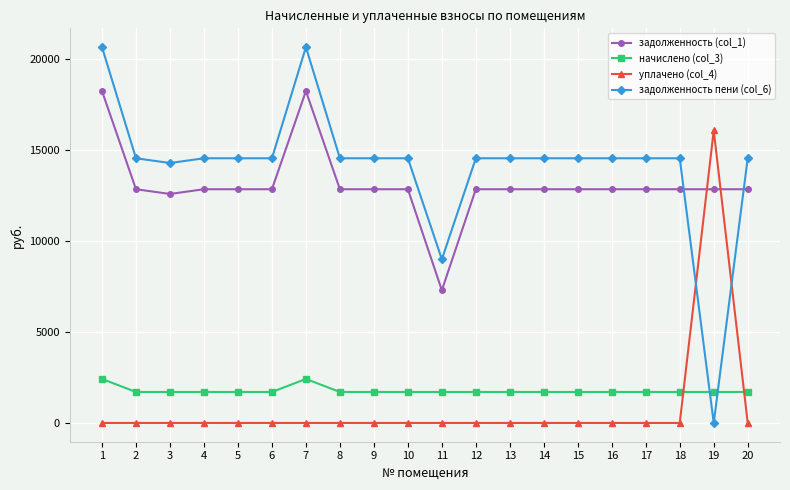

Rank the series at 11 from highest to lowest value.

задолженность пени (col_6), задолженность (col_1), начислено (col_3), уплачено (col_4)